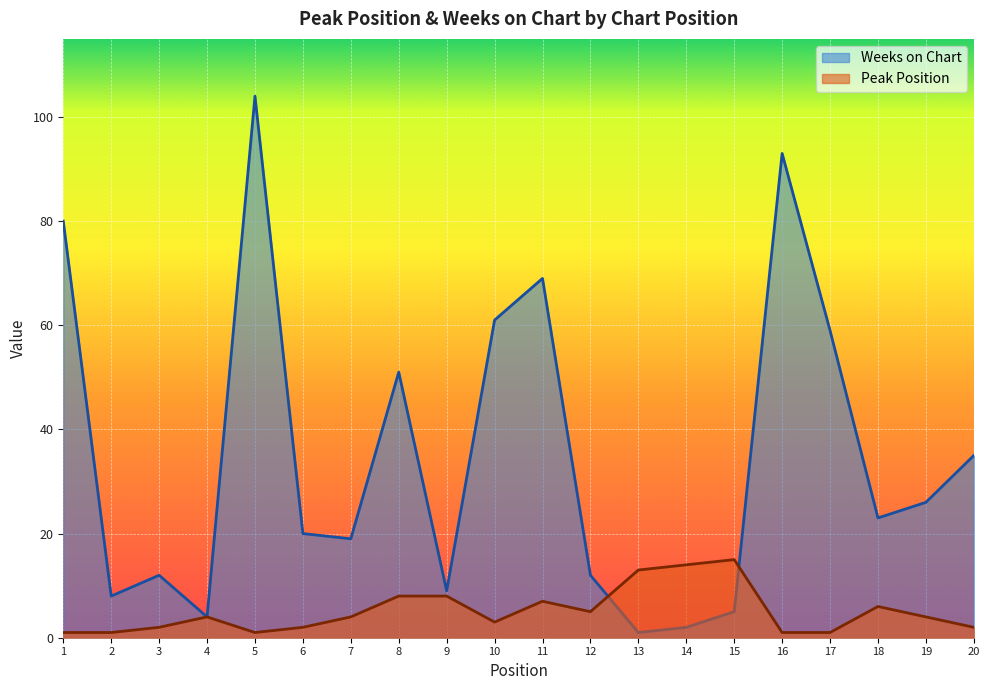

How many values in the Weeks on Chart series exceed 23?

9